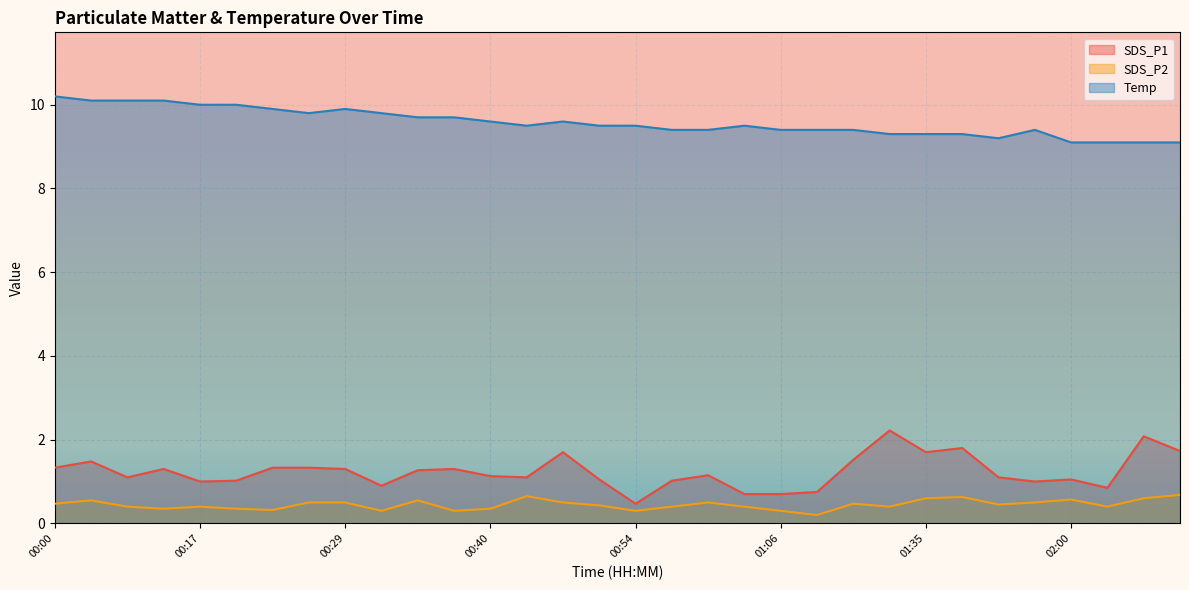

Which category has the highest value across all series?

00:00